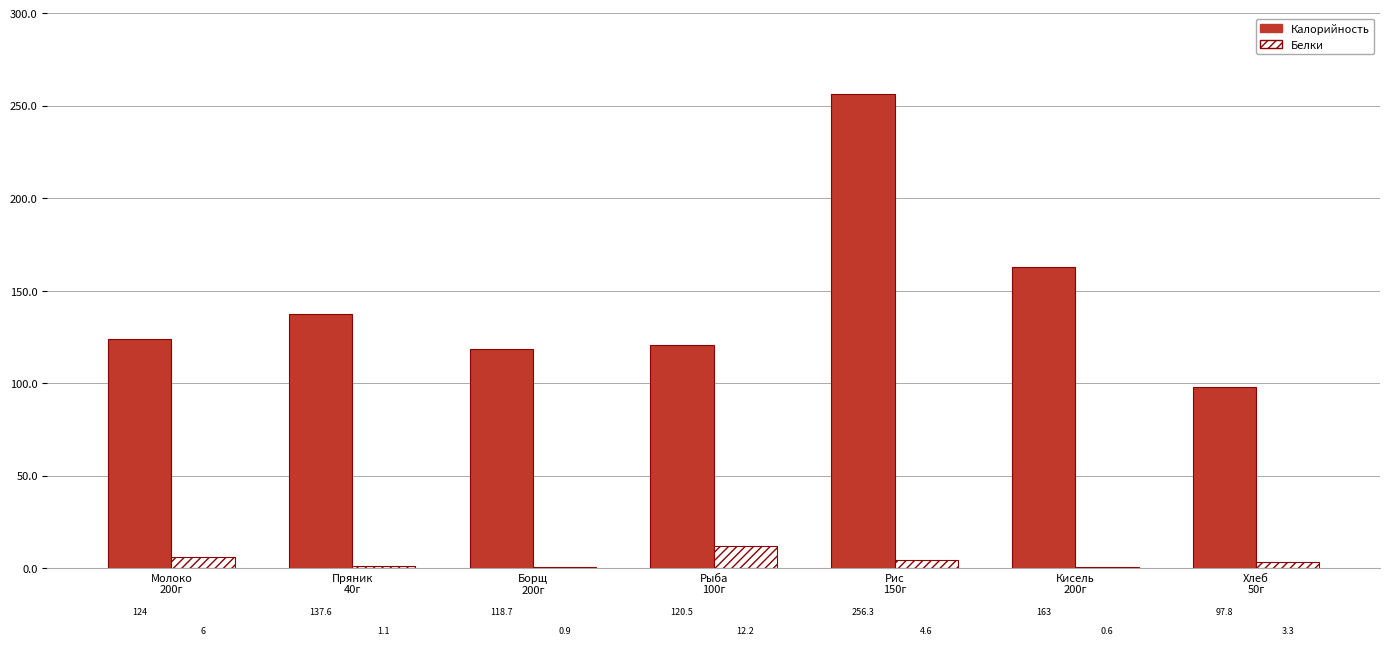

Reading left to right, extract all data points from this chart.

Калорийность: 124.0	137.6	118.7	120.5	256.3	163.0	97.8
Белки: 6.0	1.1	0.9	12.2	4.6	0.6	3.3